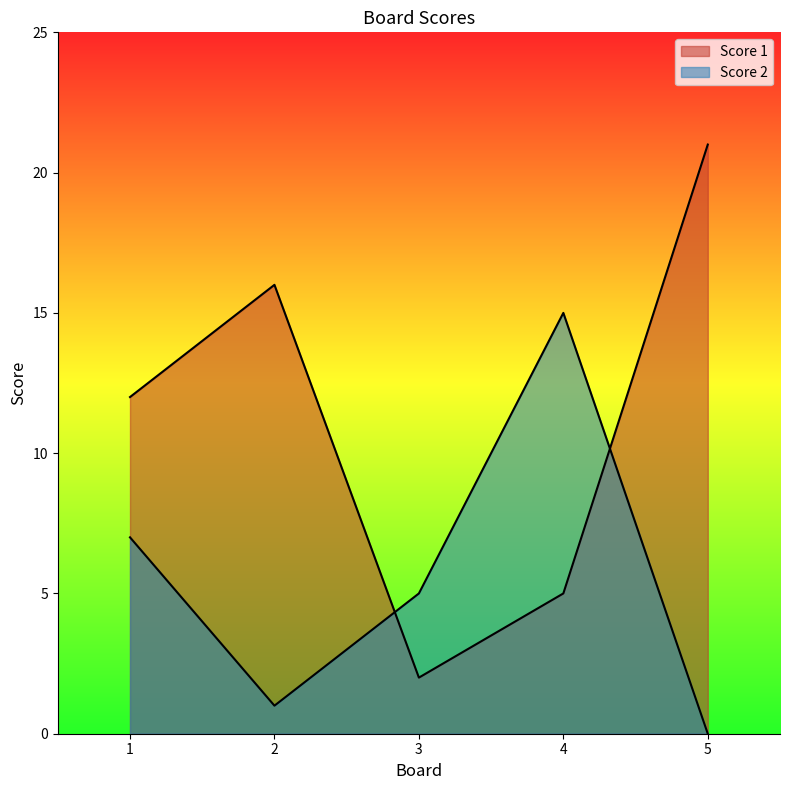

How many positive values does the Score 2 series have?

4